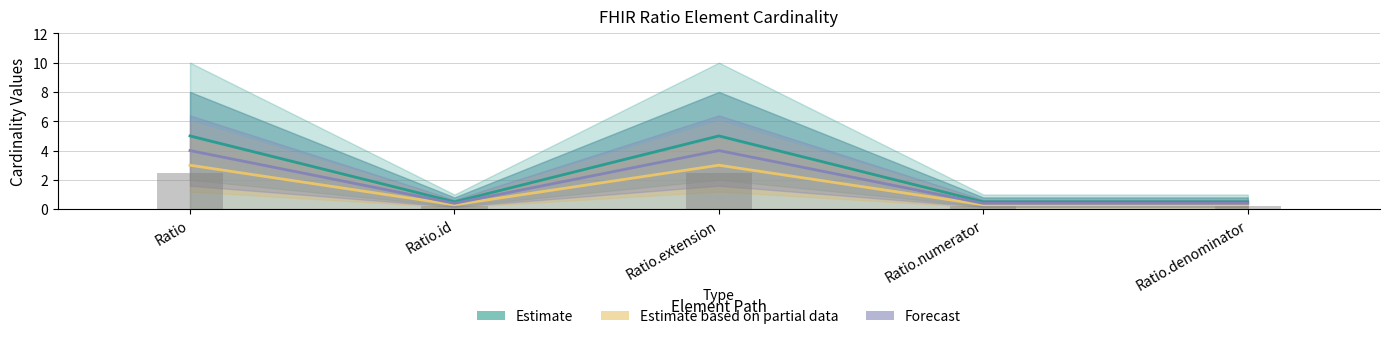

List the labels in order of Forecast value, smallest first.

Ratio.id, Ratio.numerator, Ratio.denominator, Ratio, Ratio.extension